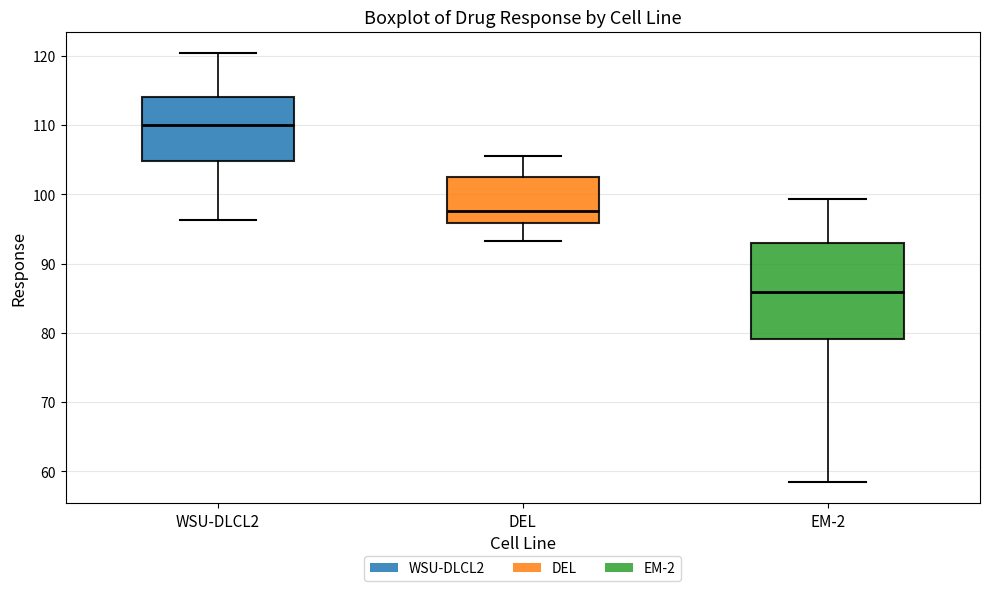

Reading left to right, read every box against the y-axis: the position of its median line, the range the box covers, and the ends of its whiskers. The values are not printed on the chart, so give them approximately, as read against the axis.

WSU-DLCL2: median 110, box 105 to 114, whiskers 96 to 120
DEL: median 98, box 96 to 102, whiskers 93 to 106
EM-2: median 86, box 79 to 93, whiskers 59 to 99